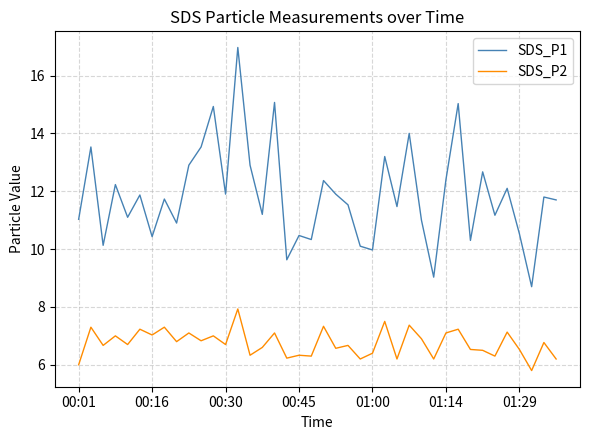

Which series has the largest range (max minus min)?

SDS_P1